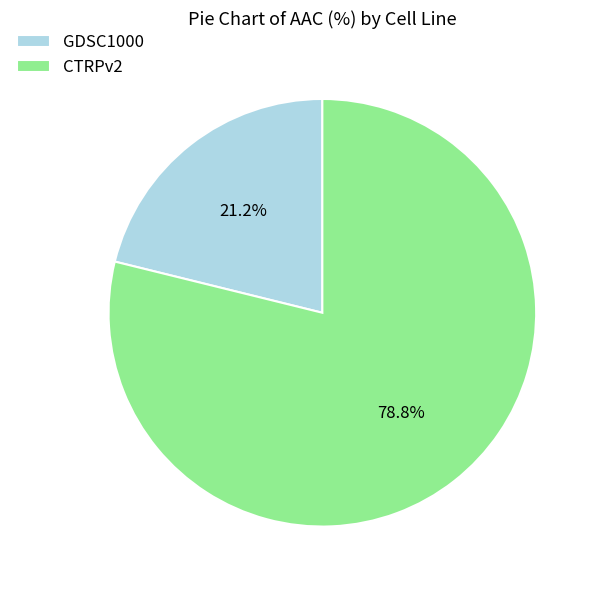

Count the number of slices in the pie.

2